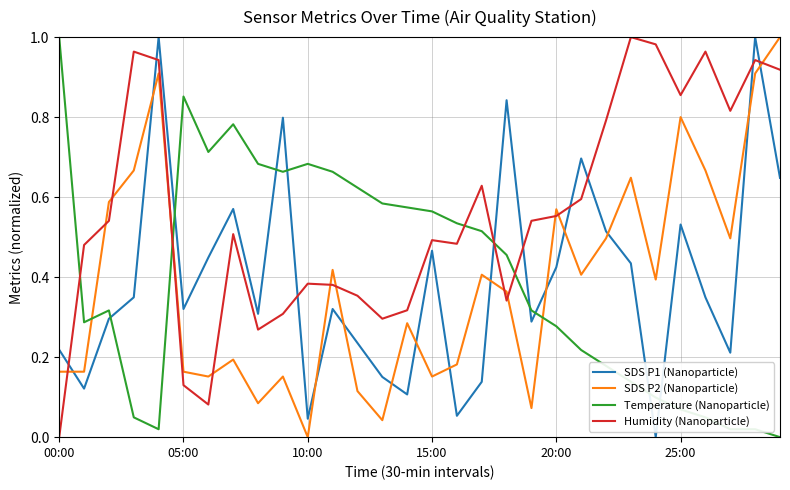

Which series has the largest total across all categories?

Humidity (Nanoparticle)